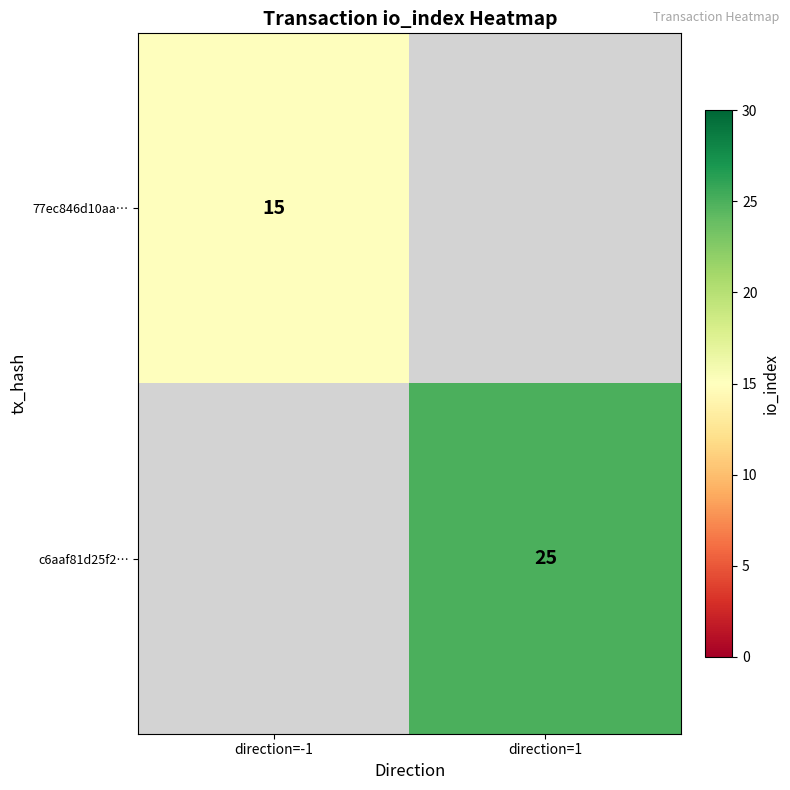

The 77ec846d10aa… series shows 5 at direction=-1. True or false?

False